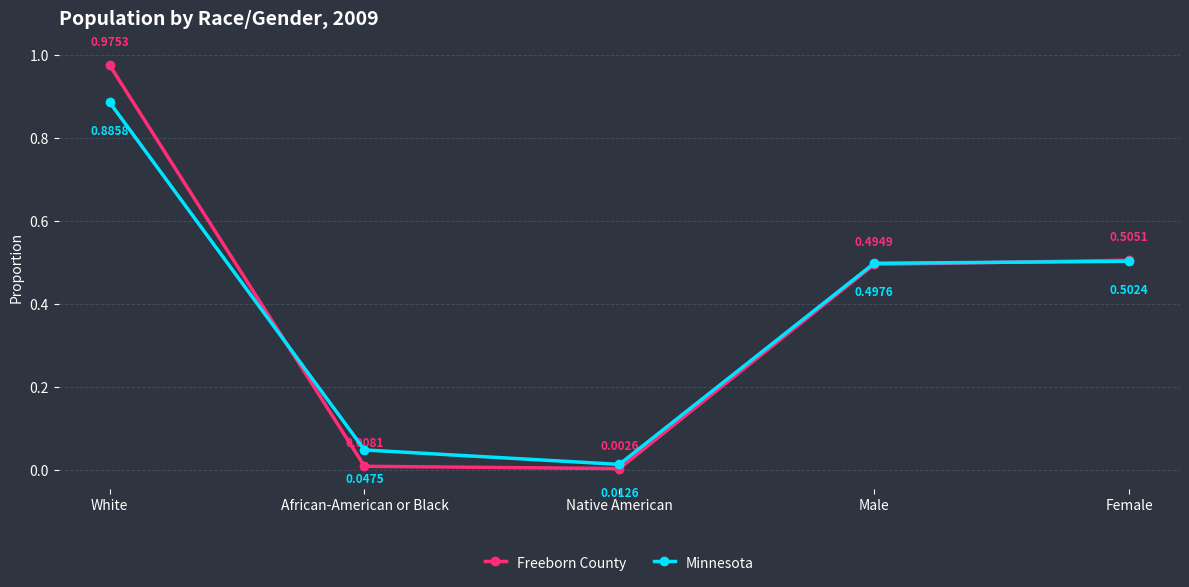

What is the label of the 2nd point from the right?

Male